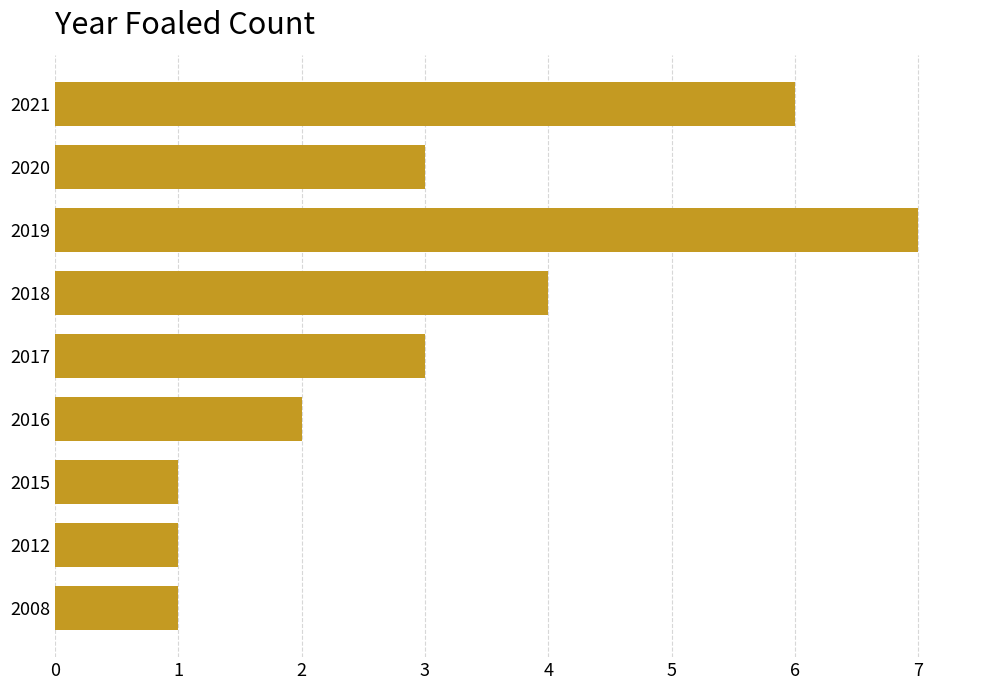

Which label corresponds to the largest value in the chart?

2019